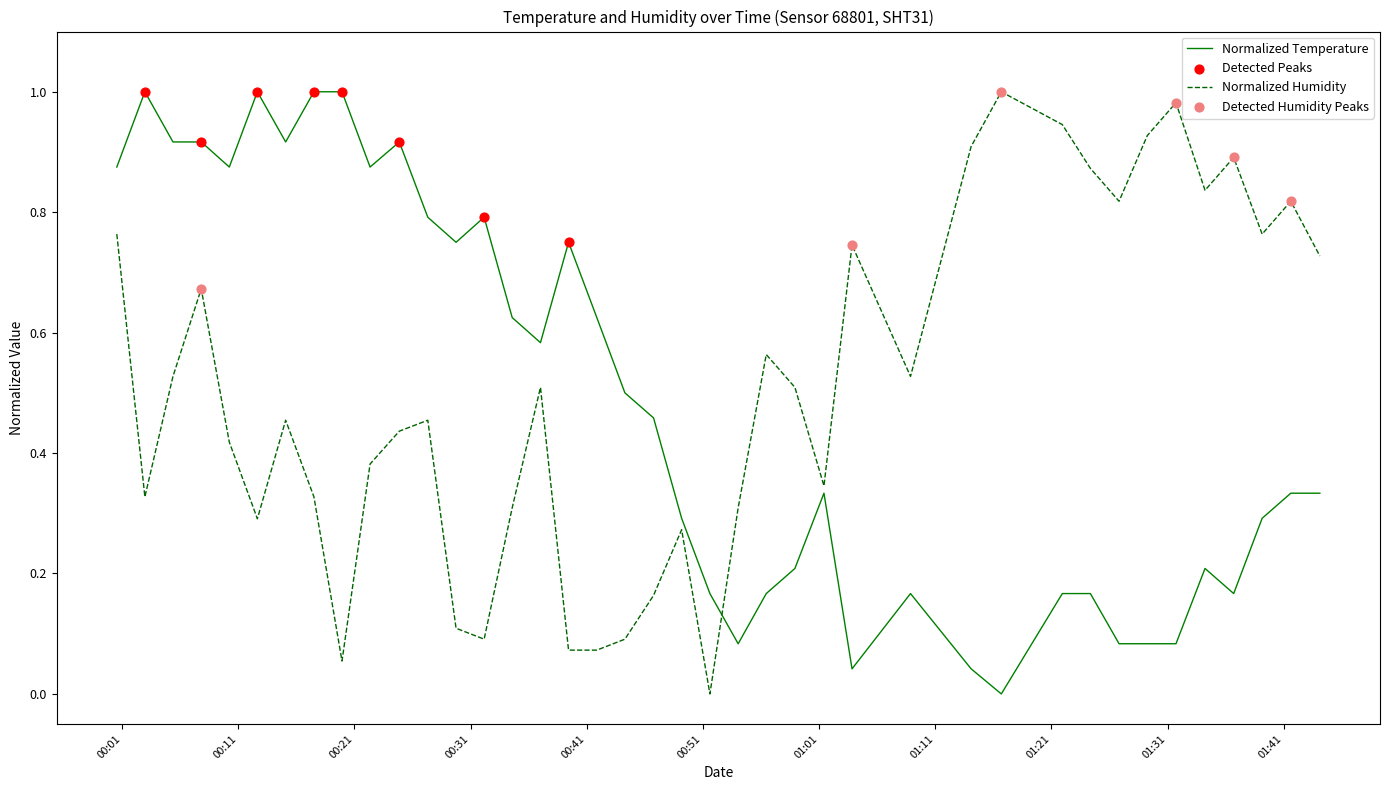

Which series has the largest total across all categories?

Normalized Humidity